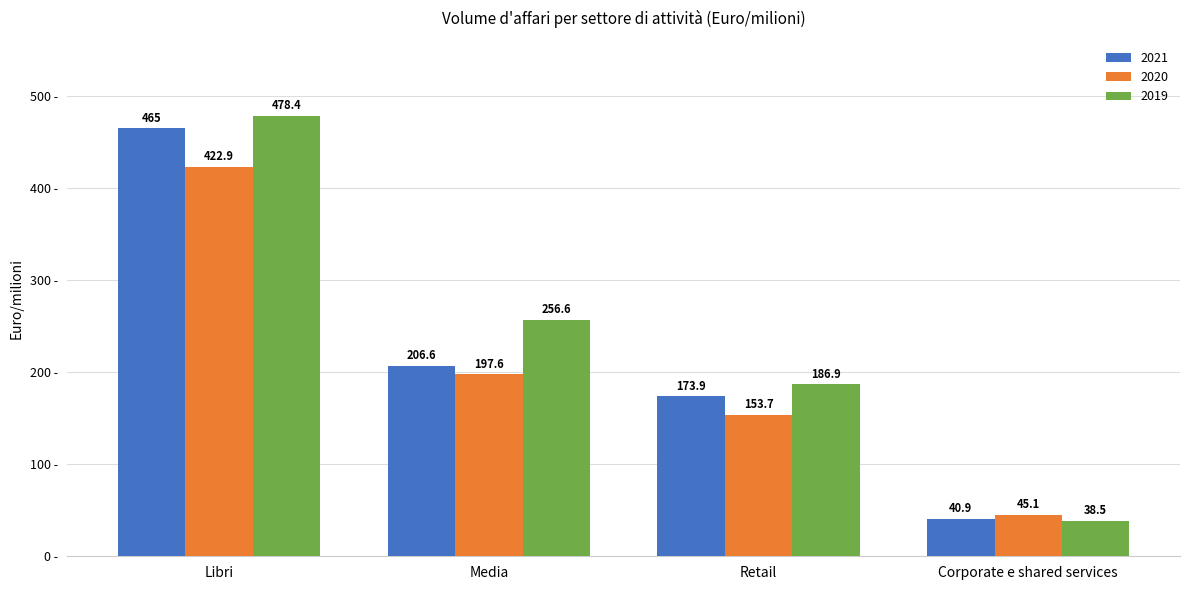

Between Libri and Media, which series saw the biggest shift?

2021